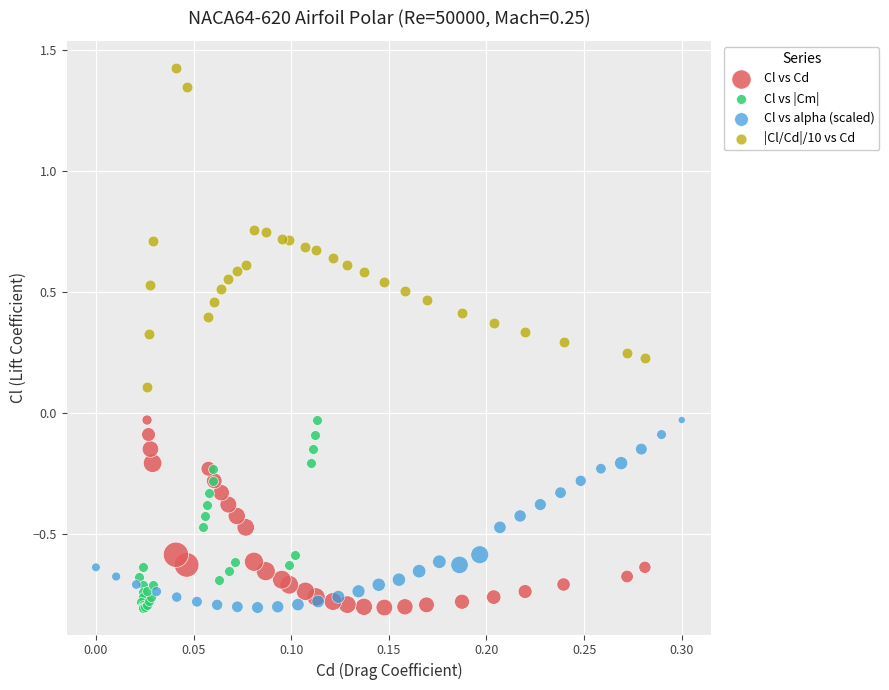

Which series contains the highest Y value?

|Cl/Cd|/10 vs Cd